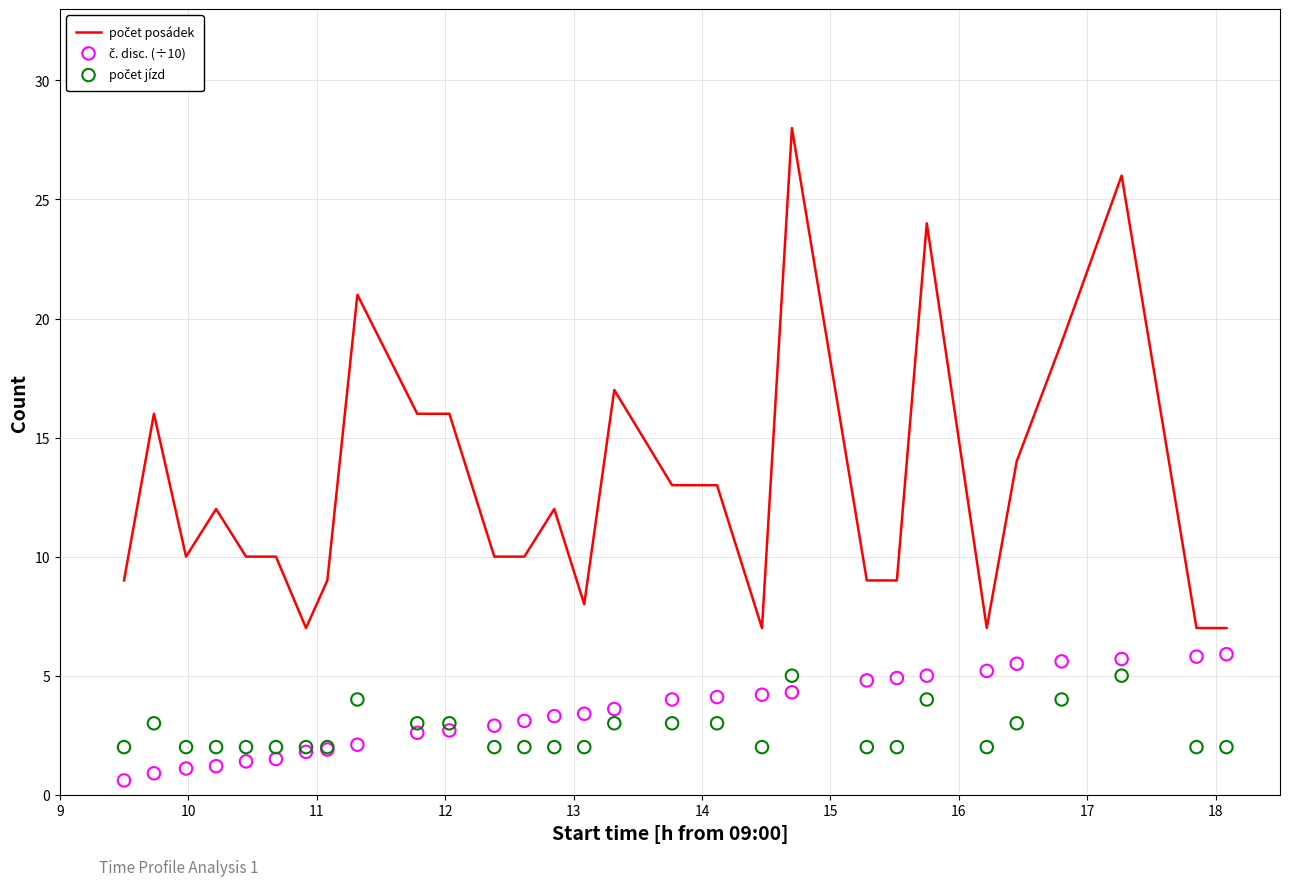

What is the total value across all series at 16?

27.1